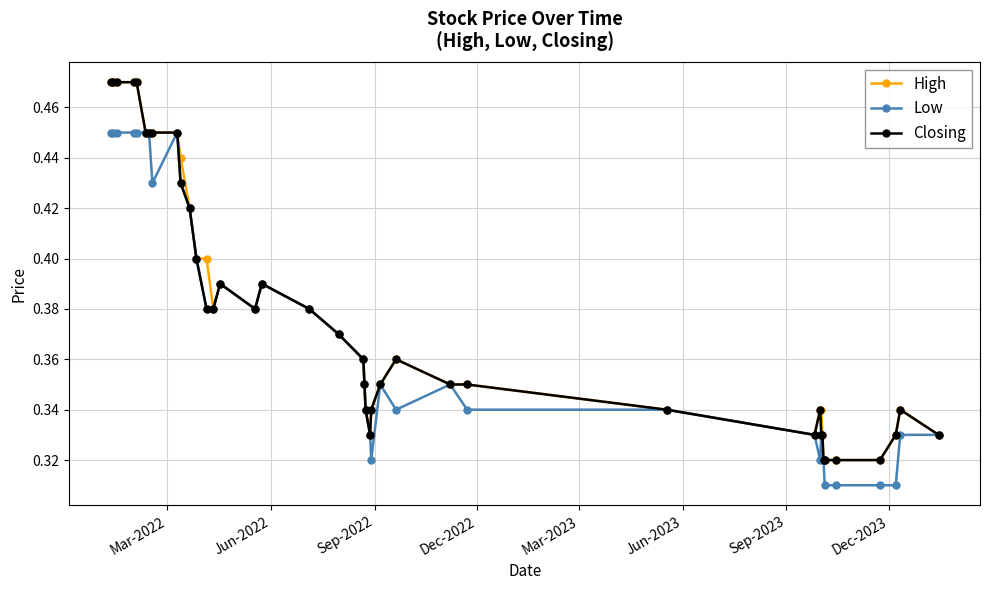

How many High values are between 0 and 1?

40